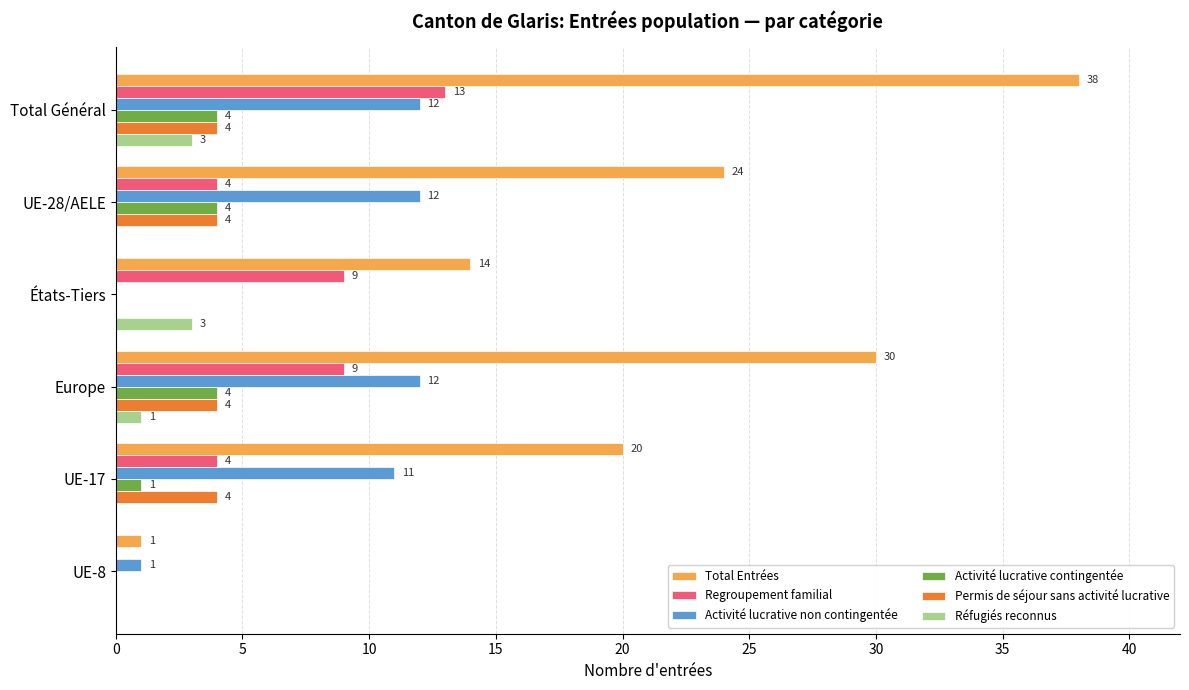

How many Regroupement familial values are between 4 and 9?

4